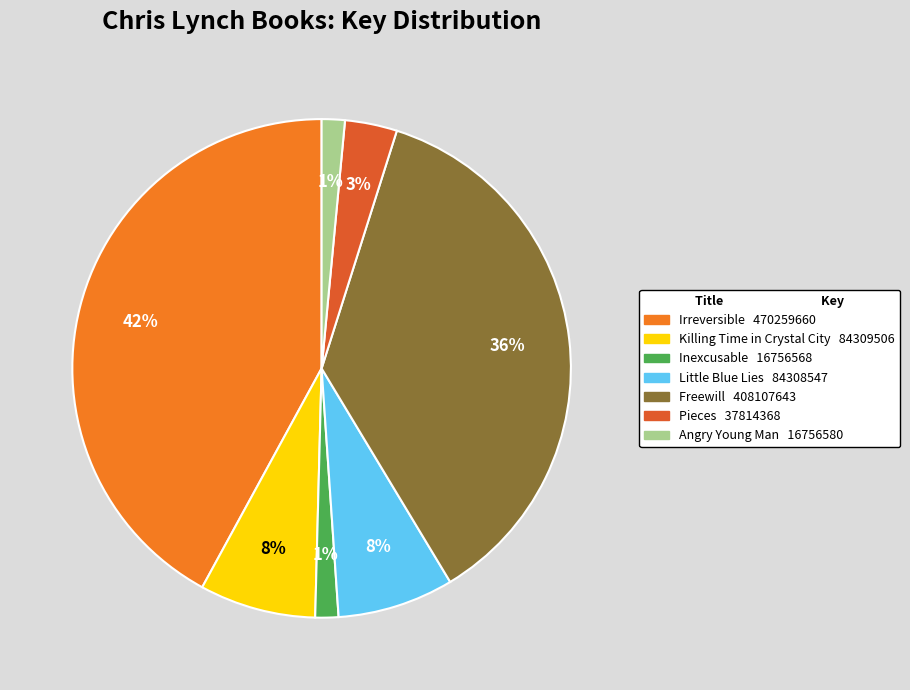

To the nearest percent, what percentage of the pie is Pieces?

3%